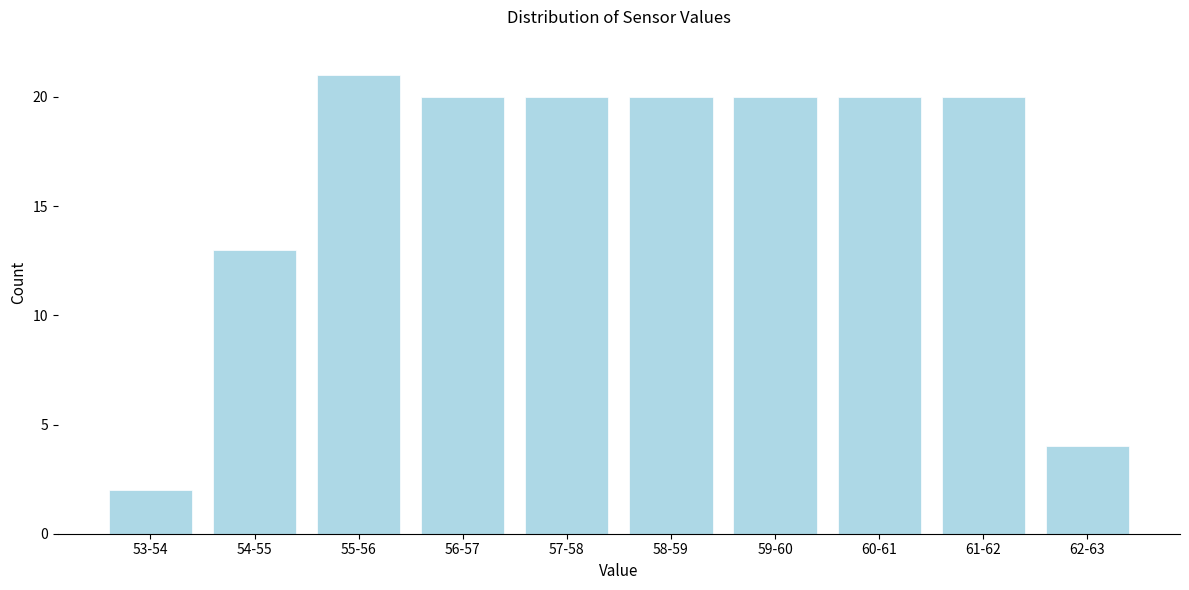

Reading left to right, list all the values displayed in this chart.

2	13	21	20	20	20	20	20	20	4